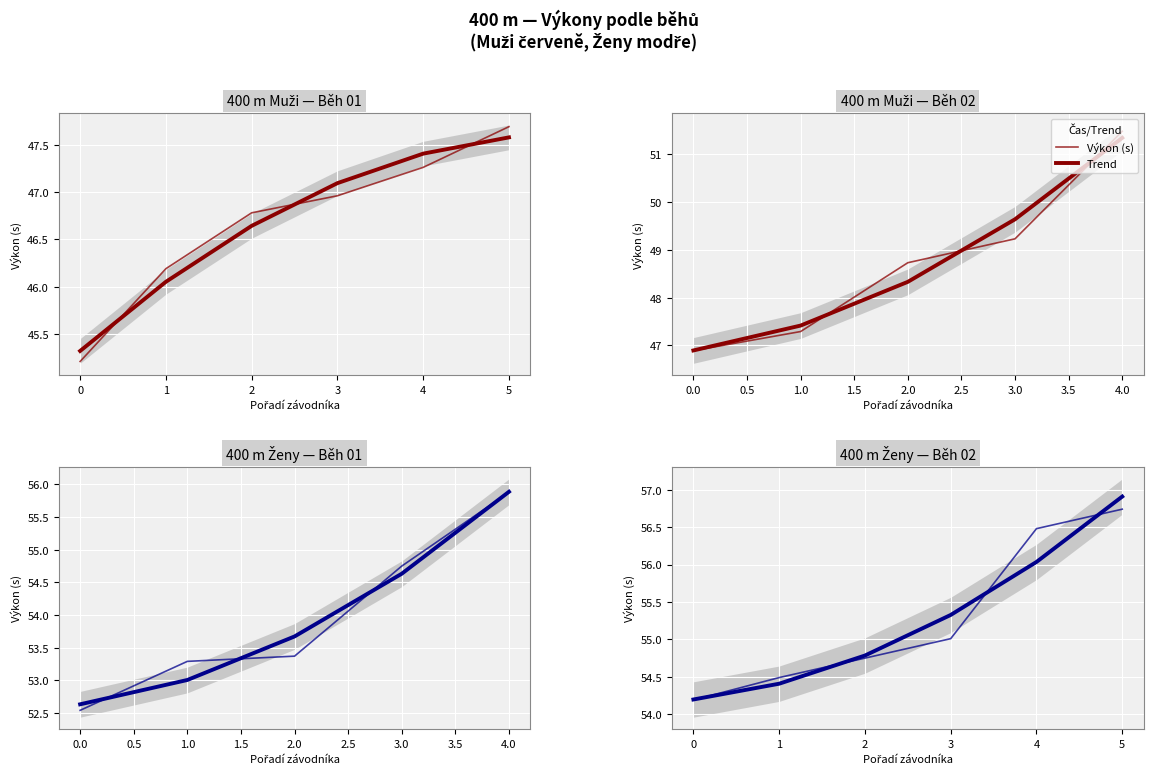

What is the label of the 4th point from the right?

1